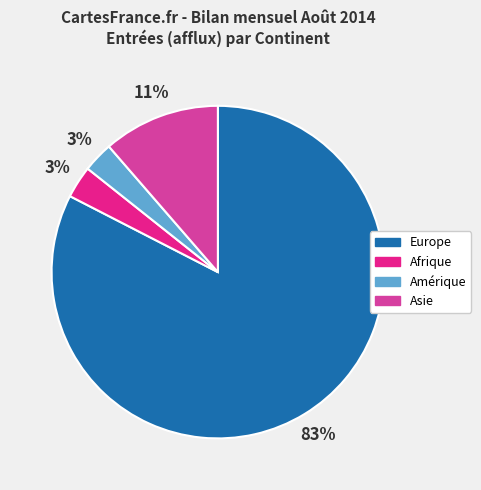

To the nearest percent, what is the difference between the largest and smallest slice percentages?

80%